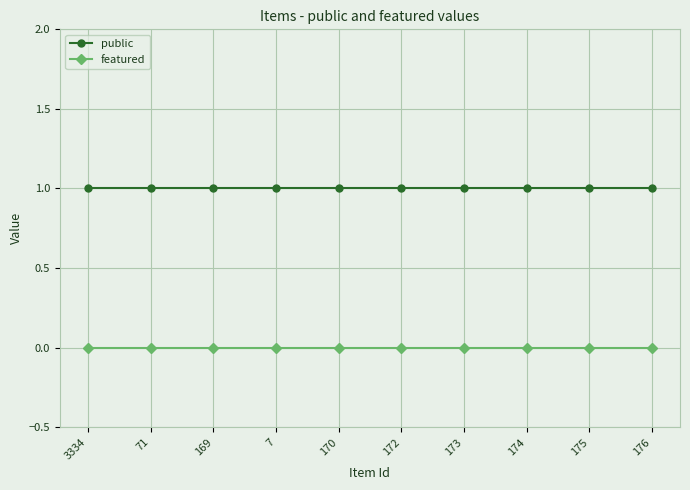

True or false: featured and public intersect in this chart.

False